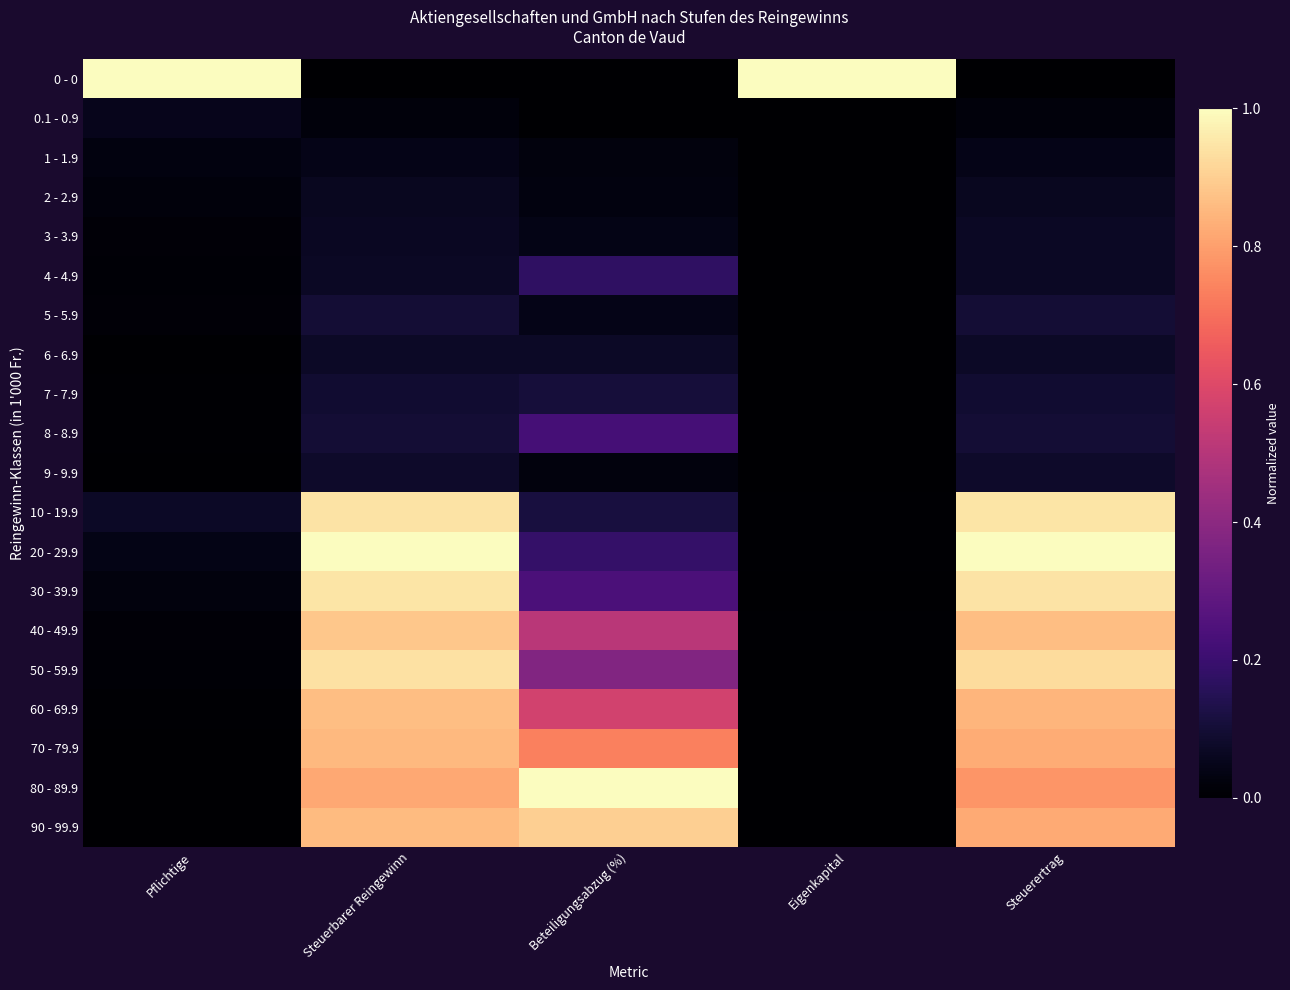

Which series has the widest spread of values?

0 - 0